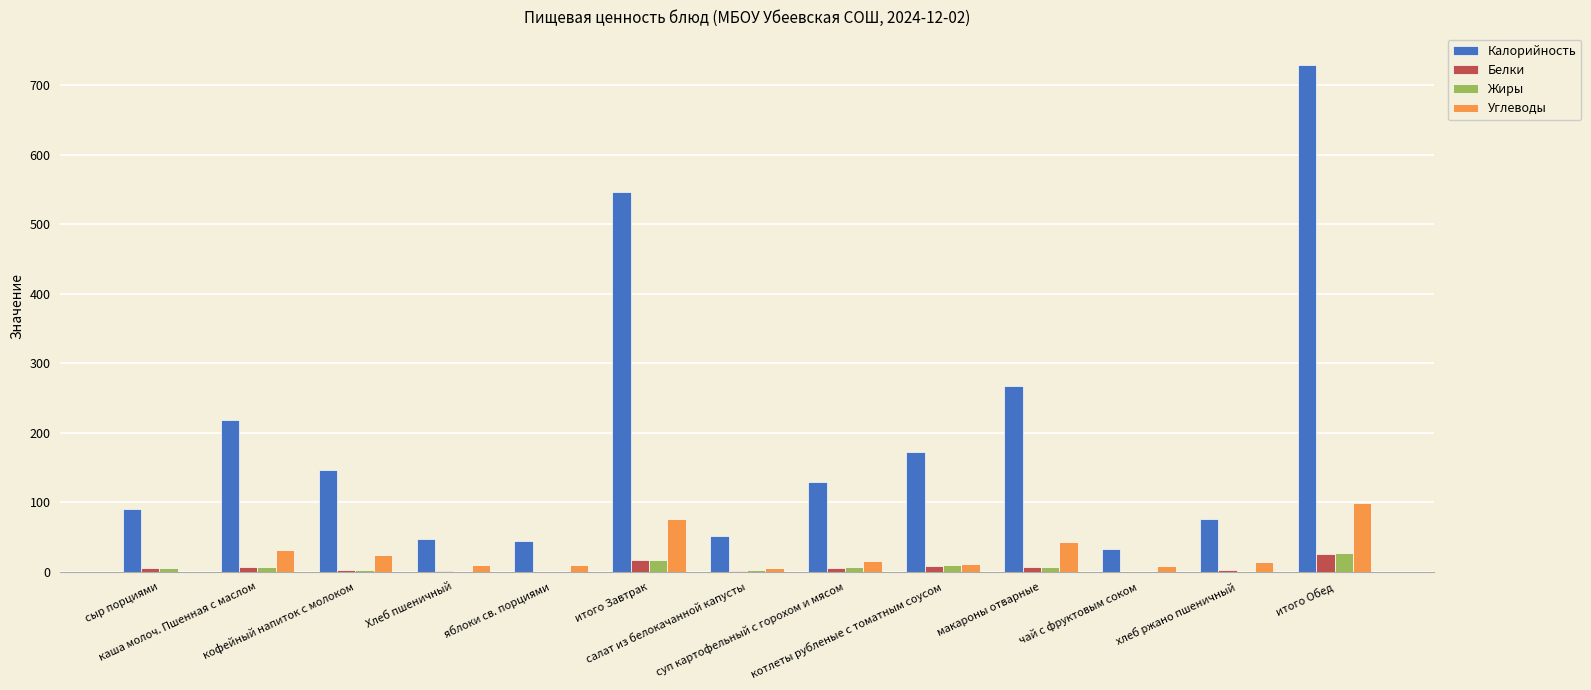

What are all the series names shown in the legend?

Калорийность, Белки, Жиры, Углеводы